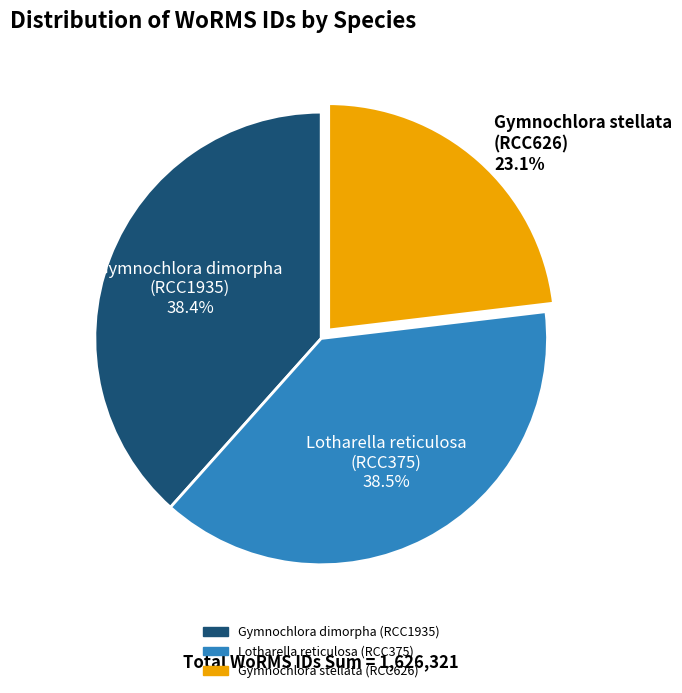

What percentage do Gymnochlora stellata (RCC626) and Gymnochlora dimorpha (RCC1935) together represent?

61.5%